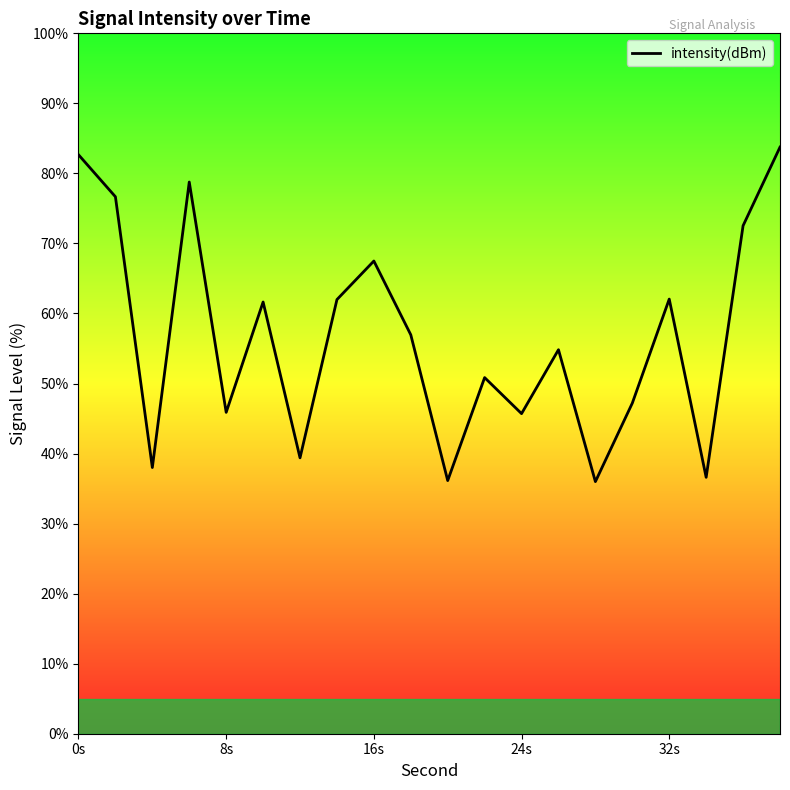

What is the minimum value shown in the chart?

36.0